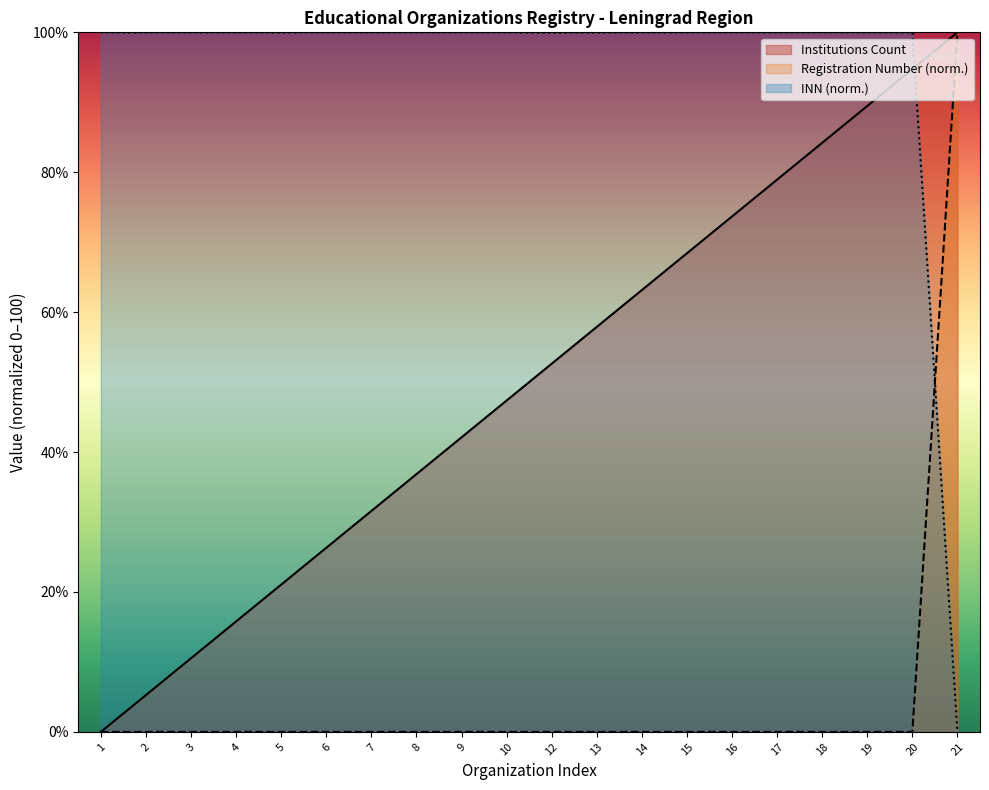

Which category has the lowest value in the INN series?

21